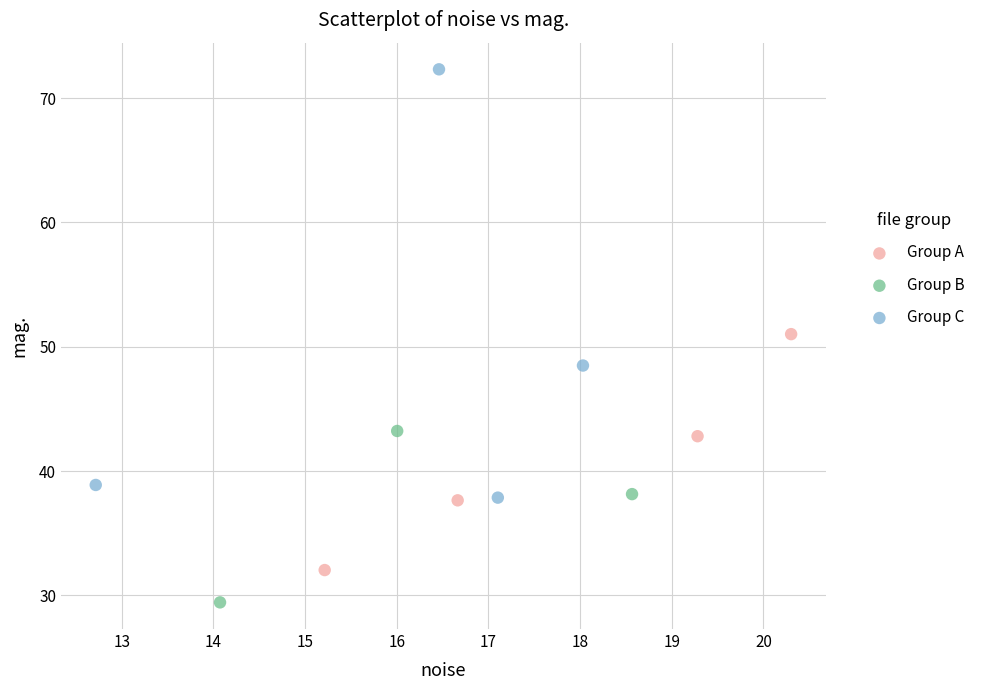

Which series reaches the maximum Y coordinate?

Group C